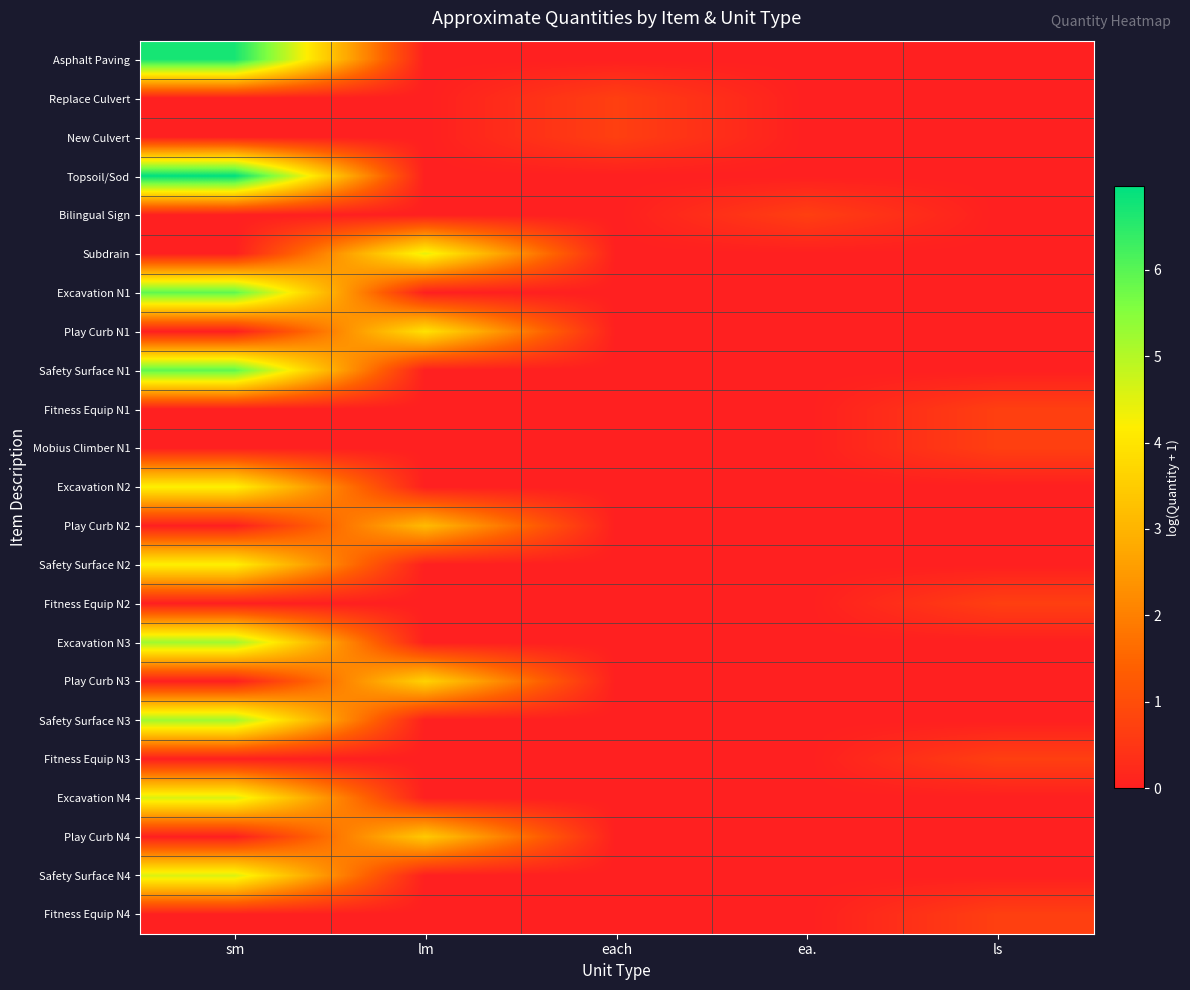

Reading left to right, what are all the values shown in this chart?

Asphalt Paving: sm=6.7	lm=0.0	each=0.0	ea.=0.0	ls=0.0
Replace Culvert: sm=0.0	lm=0.0	each=0.7	ea.=0.0	ls=0.0
New Culvert: sm=0.0	lm=0.0	each=0.7	ea.=0.0	ls=0.0
Topsoil/Sod: sm=7.0	lm=0.0	each=0.0	ea.=0.0	ls=0.0
Bilingual Sign: sm=0.0	lm=0.0	each=0.0	ea.=0.7	ls=0.0
Subdrain: sm=0.0	lm=4.4	each=0.0	ea.=0.0	ls=0.0
Excavation N1: sm=5.9	lm=0.0	each=0.0	ea.=0.0	ls=0.0
Play Curb N1: sm=0.0	lm=4.0	each=0.0	ea.=0.0	ls=0.0
Safety Surface N1: sm=5.9	lm=0.0	each=0.0	ea.=0.0	ls=0.0
Fitness Equip N1: sm=0.0	lm=0.0	each=0.0	ea.=0.0	ls=0.7
Mobius Climber N1: sm=0.0	lm=0.0	each=0.0	ea.=0.0	ls=0.7
Excavation N2: sm=4.2	lm=0.0	each=0.0	ea.=0.0	ls=0.0
Play Curb N2: sm=0.0	lm=3.1	each=0.0	ea.=0.0	ls=0.0
Safety Surface N2: sm=4.2	lm=0.0	each=0.0	ea.=0.0	ls=0.0
Fitness Equip N2: sm=0.0	lm=0.0	each=0.0	ea.=0.0	ls=0.7
Excavation N3: sm=5.2	lm=0.0	each=0.0	ea.=0.0	ls=0.0
Play Curb N3: sm=0.0	lm=3.6	each=0.0	ea.=0.0	ls=0.0
Safety Surface N3: sm=5.2	lm=0.0	each=0.0	ea.=0.0	ls=0.0
Fitness Equip N3: sm=0.0	lm=0.0	each=0.0	ea.=0.0	ls=0.7
Excavation N4: sm=4.6	lm=0.0	each=0.0	ea.=0.0	ls=0.0
Play Curb N4: sm=0.0	lm=3.4	each=0.0	ea.=0.0	ls=0.0
Safety Surface N4: sm=4.6	lm=0.0	each=0.0	ea.=0.0	ls=0.0
Fitness Equip N4: sm=0.0	lm=0.0	each=0.0	ea.=0.0	ls=0.7